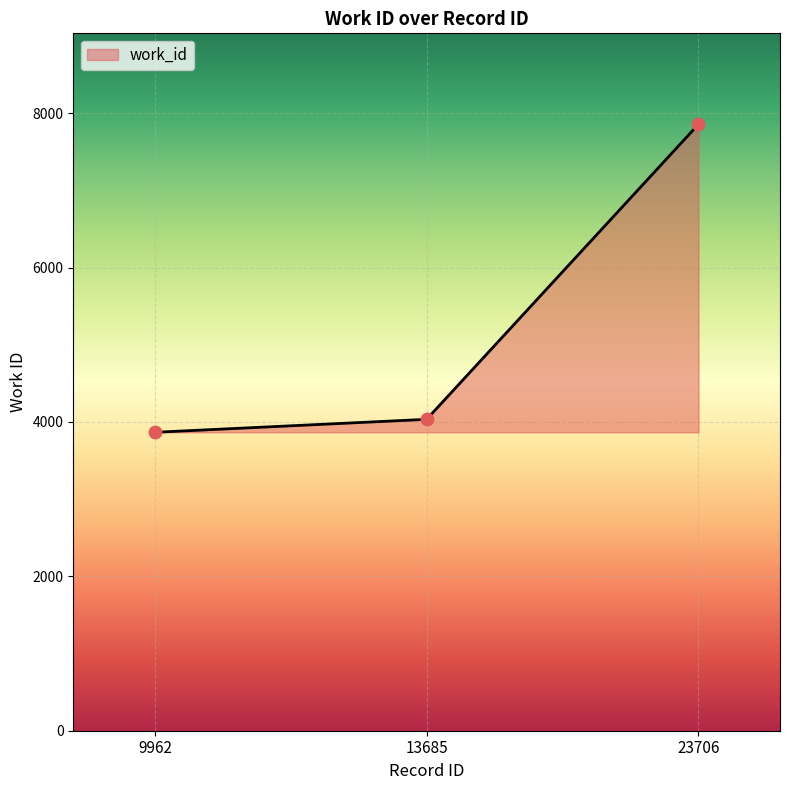

Approximately how many times larger is the value at 23706 compared to 9962?

2.0